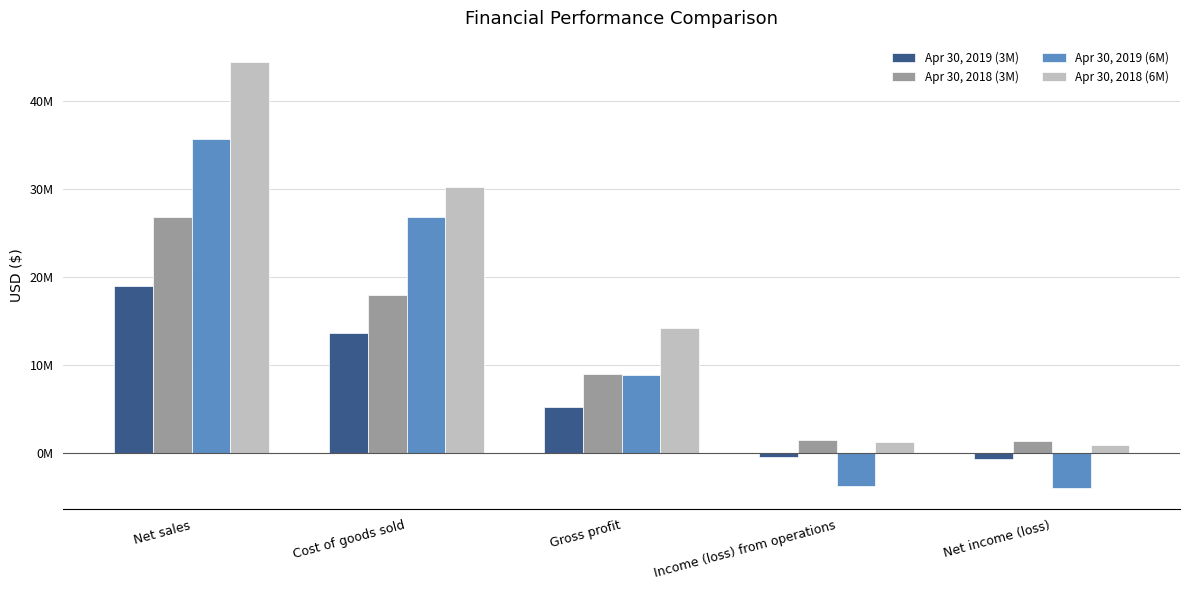

What are all the series names shown in the legend?

Apr 30, 2019 (3M), Apr 30, 2018 (3M), Apr 30, 2019 (6M), Apr 30, 2018 (6M)